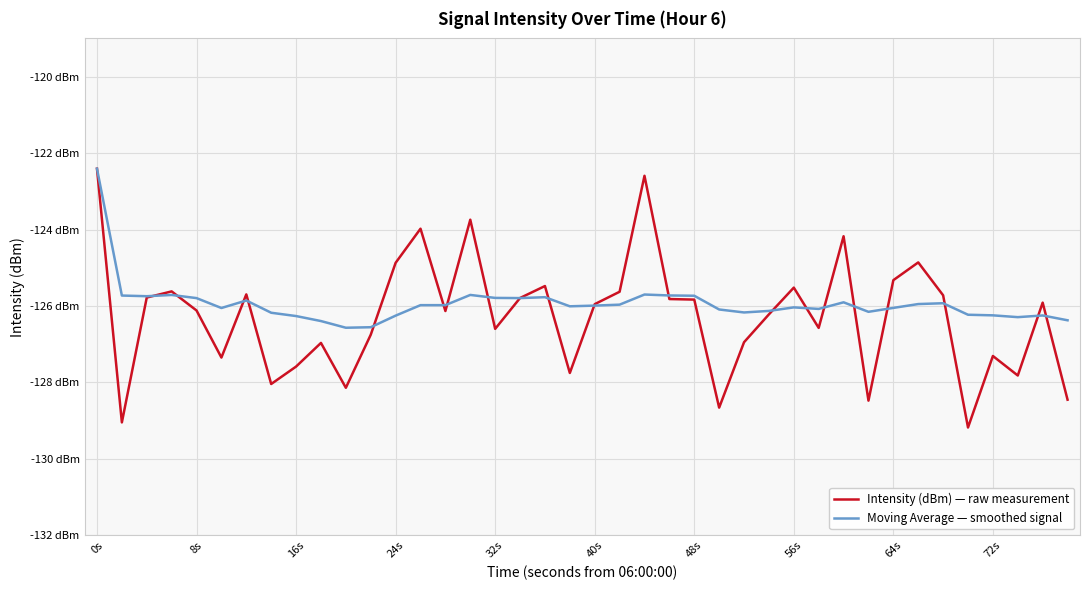

Which series has the largest total across all categories?

Moving Average — smoothed signal